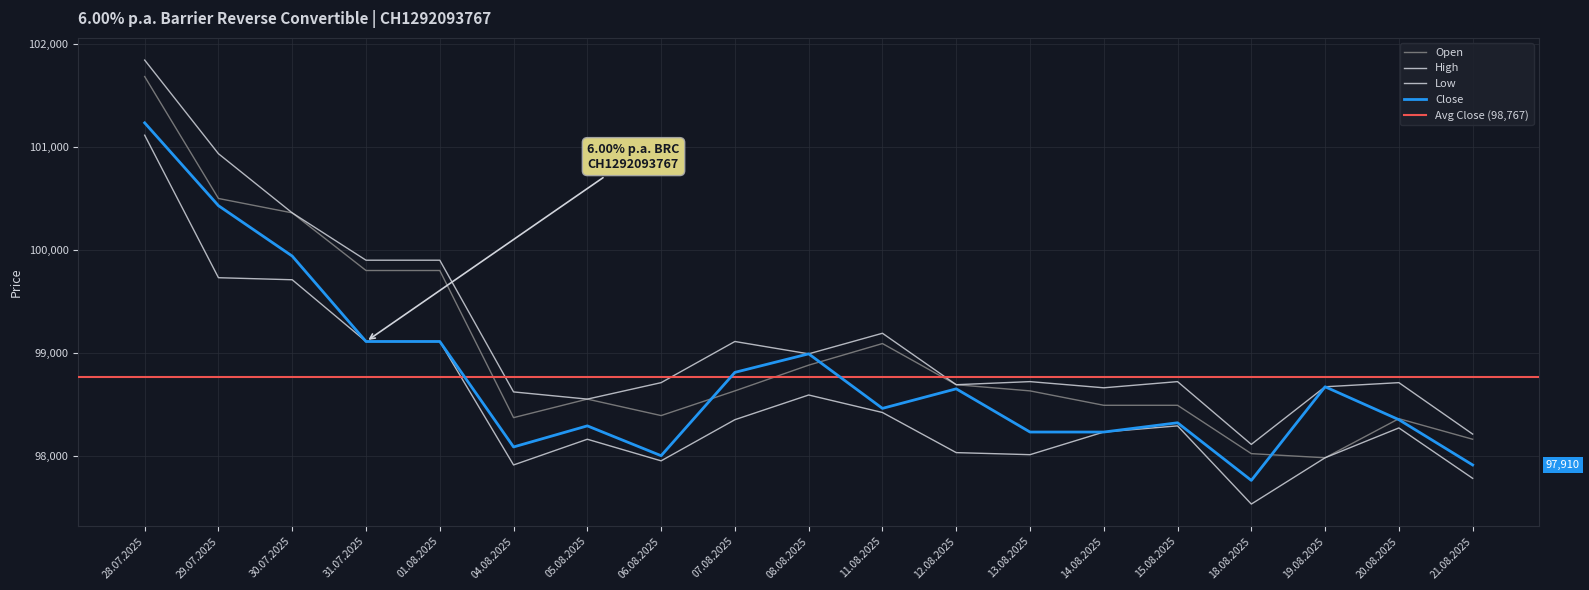

Reading left to right, what are all the values shown in this chart?

Open: 28.07.2025=101685	29.07.2025=100500	30.07.2025=100360	31.07.2025=99800	01.08.2025=99800	04.08.2025=98370	05.08.2025=98550	06.08.2025=98390	07.08.2025=98630	08.08.2025=98880	11.08.2025=99090	12.08.2025=98690	13.08.2025=98630	14.08.2025=98490	15.08.2025=98490	18.08.2025=98020	19.08.2025=97980	20.08.2025=98360	21.08.2025=98160
High: 28.07.2025=101845	29.07.2025=100935	30.07.2025=100360	31.07.2025=99900	01.08.2025=99900	04.08.2025=98620	05.08.2025=98550	06.08.2025=98710	07.08.2025=99110	08.08.2025=98990	11.08.2025=99190	12.08.2025=98690	13.08.2025=98720	14.08.2025=98660	15.08.2025=98720	18.08.2025=98110	19.08.2025=98670	20.08.2025=98710	21.08.2025=98210
Low: 28.07.2025=101115	29.07.2025=99730	30.07.2025=99710	31.07.2025=99110	01.08.2025=99110	04.08.2025=97910	05.08.2025=98160	06.08.2025=97950	07.08.2025=98350	08.08.2025=98590	11.08.2025=98420	12.08.2025=98030	13.08.2025=98010	14.08.2025=98230	15.08.2025=98290	18.08.2025=97530	19.08.2025=97980	20.08.2025=98270	21.08.2025=97780
Close: 28.07.2025=101235	29.07.2025=100430	30.07.2025=99940	31.07.2025=99110	01.08.2025=99110	04.08.2025=98085	05.08.2025=98290	06.08.2025=98000	07.08.2025=98810	08.08.2025=98990	11.08.2025=98460	12.08.2025=98650	13.08.2025=98230	14.08.2025=98230	15.08.2025=98320	18.08.2025=97760	19.08.2025=98670	20.08.2025=98350	21.08.2025=97910